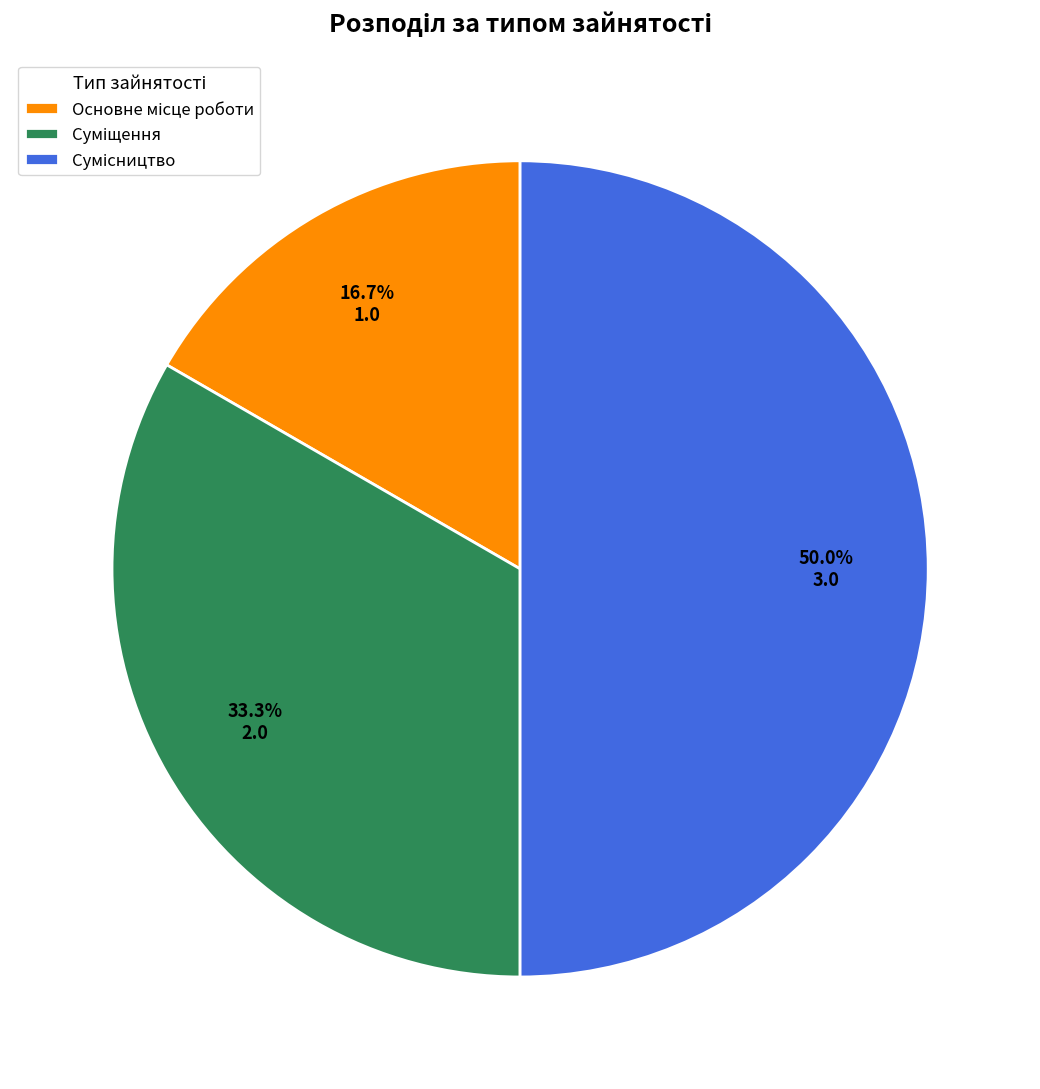

What is the change in value from Основне місце роботи to Сумісництво?

+2